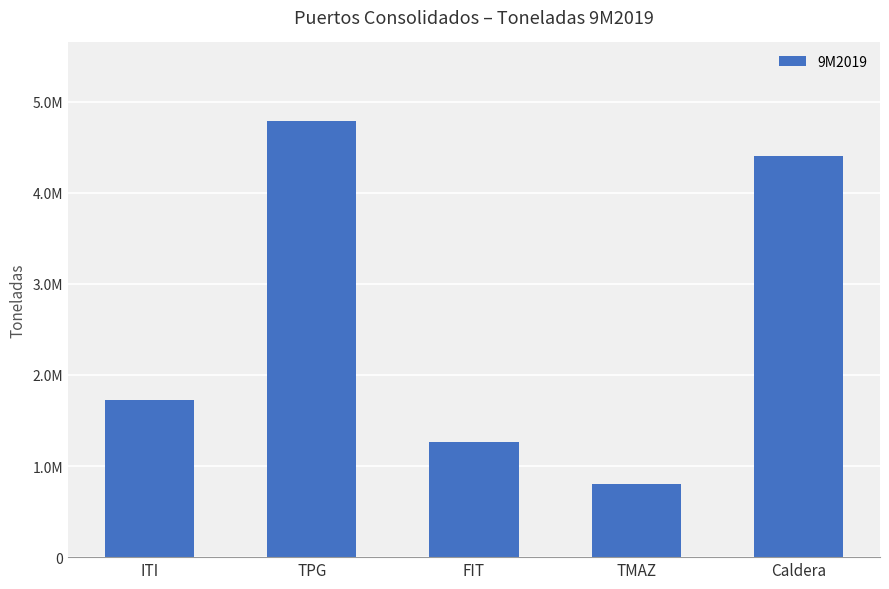

What is the average value?

2597779.7